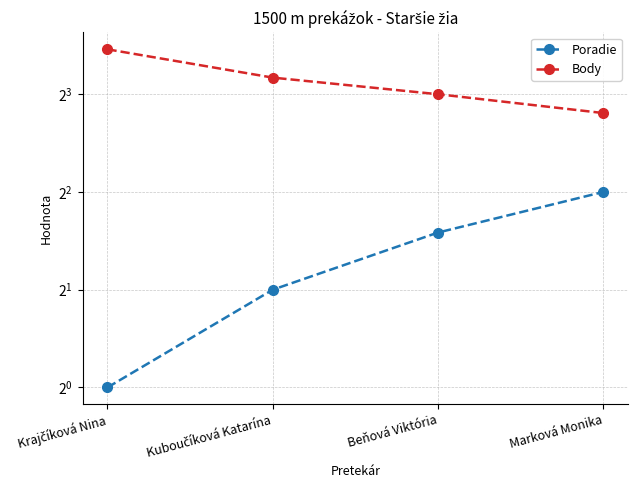

How many data points does each series have?

4